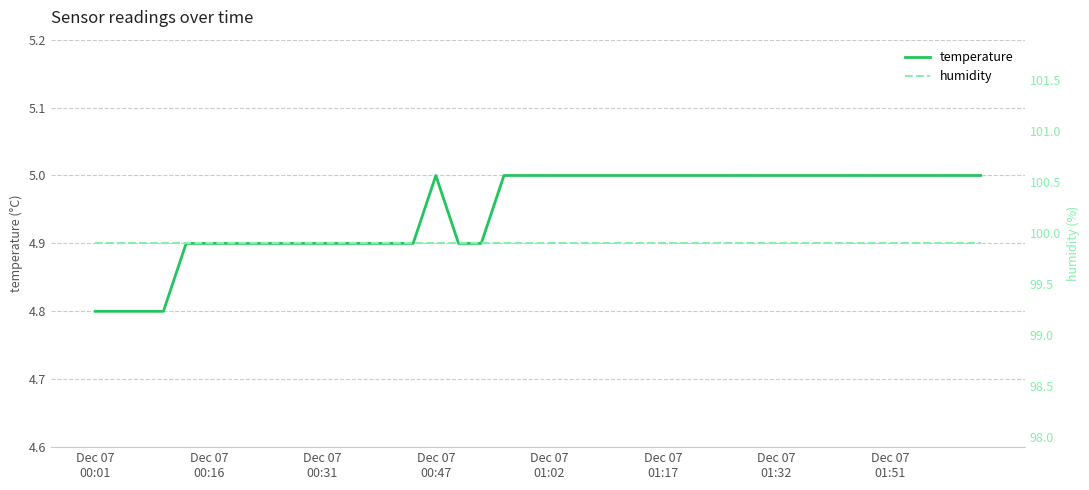

True or false: humidity has more than 1 points higher than both neighbors.

False